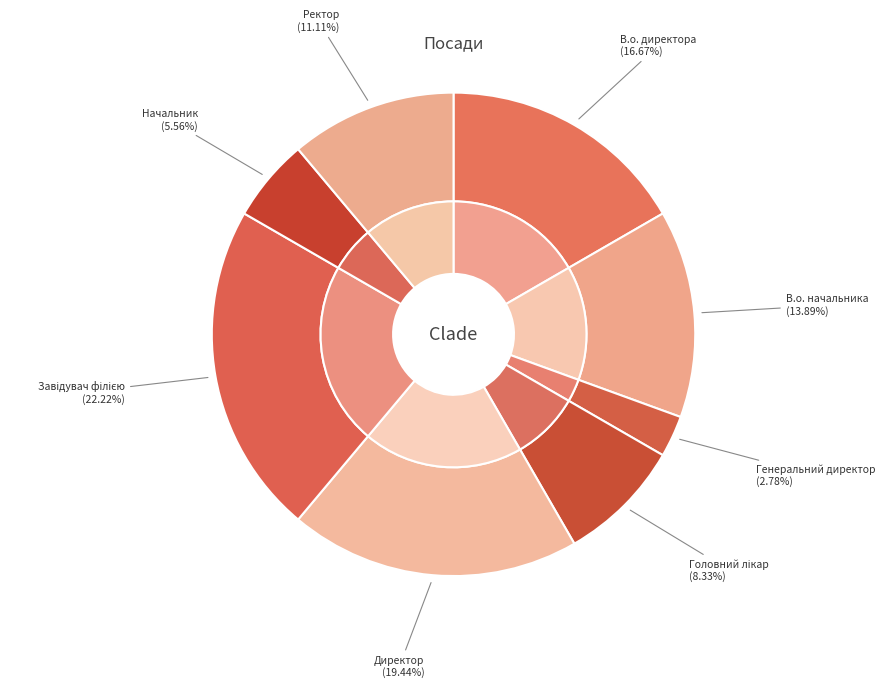

To the nearest percent, what percentage of the pie is Головний лікар?

8%